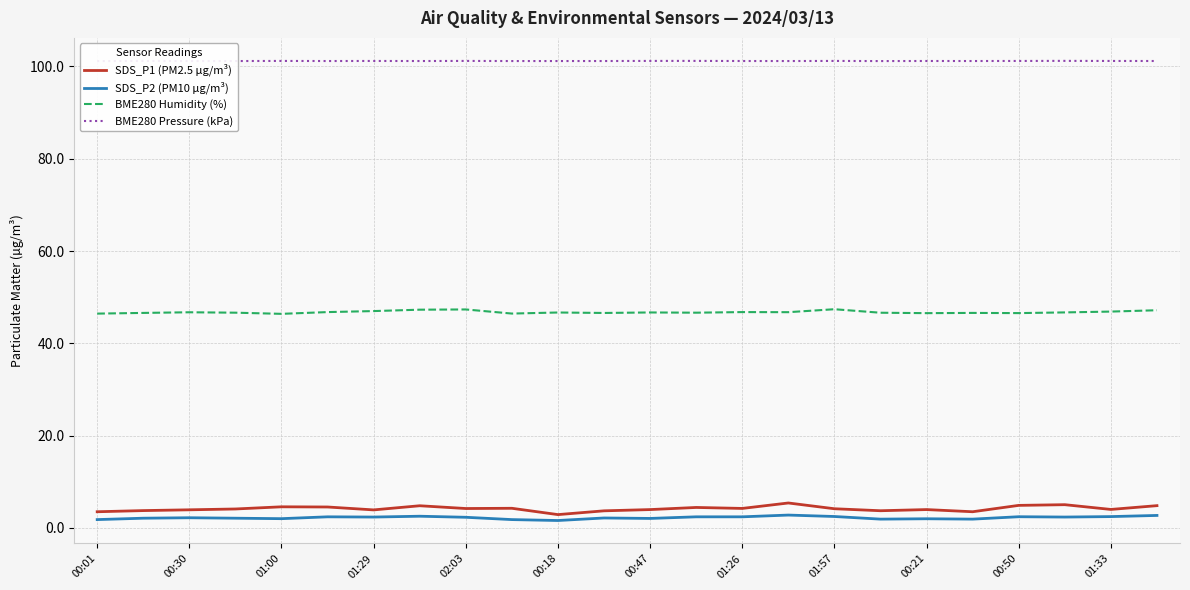

True or false: BME280 Pressure (kPa) and BME280 Humidity (%) intersect in this chart.

False